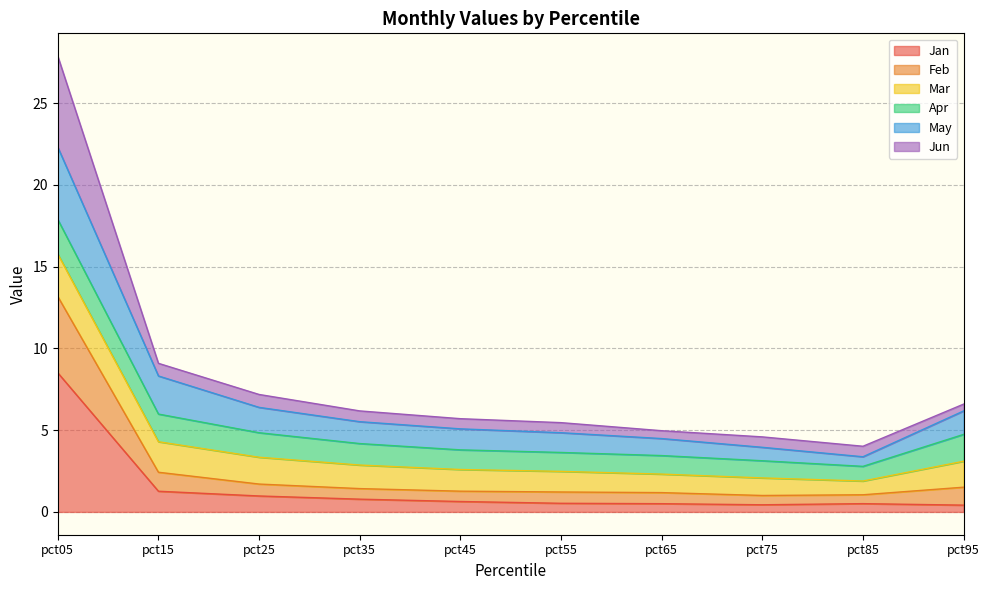

At which category is the sum across all series the highest?

pct05